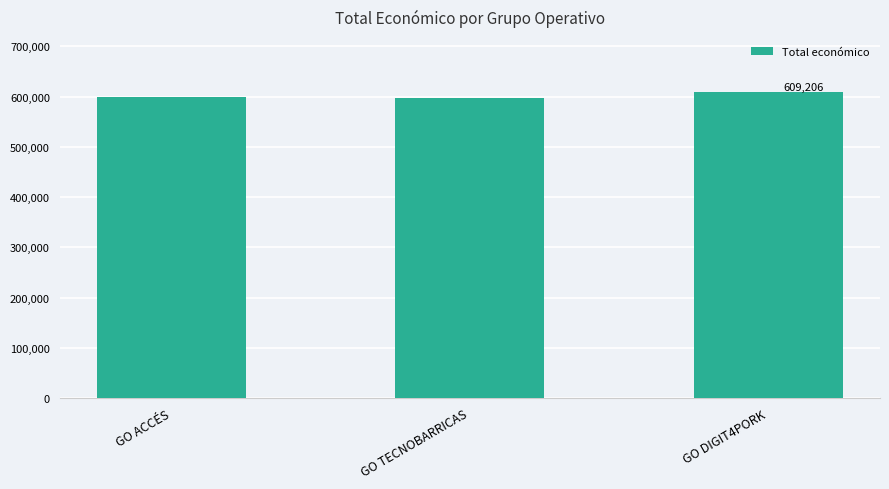

True or false: the data shows 821260 at GO TECNOBARRICAS.

False